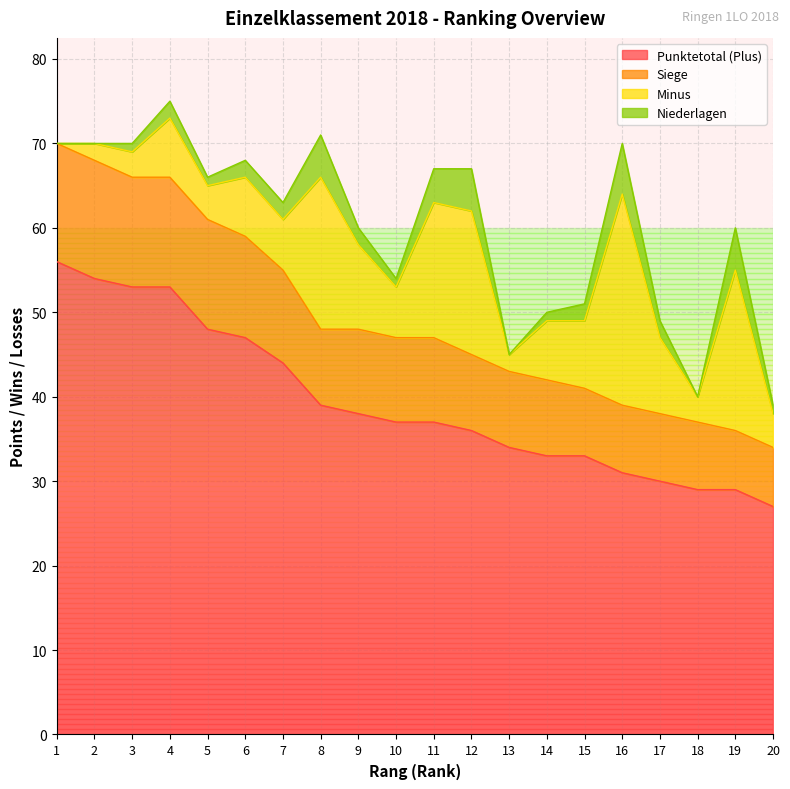

What are all the series names shown in the legend?

Punktetotal (Plus), Siege, Minus, Niederlagen